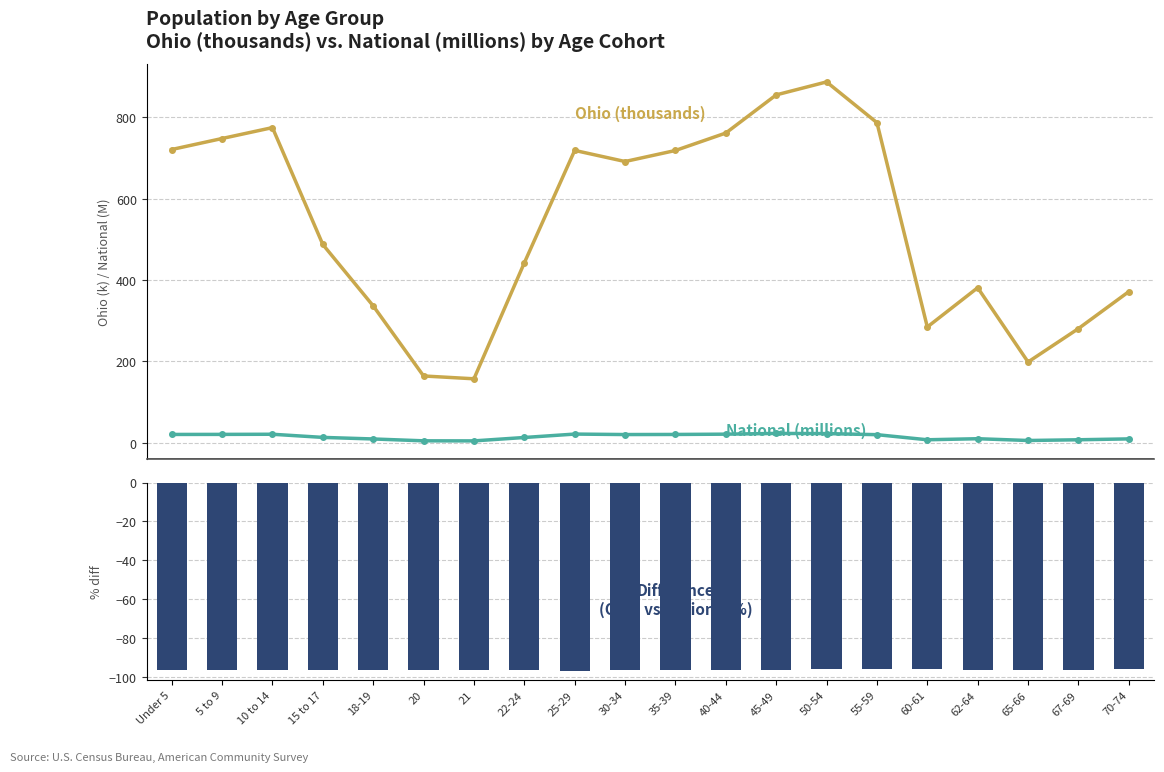

At which label is Ohio vs National % diff closest to -96?

55-59